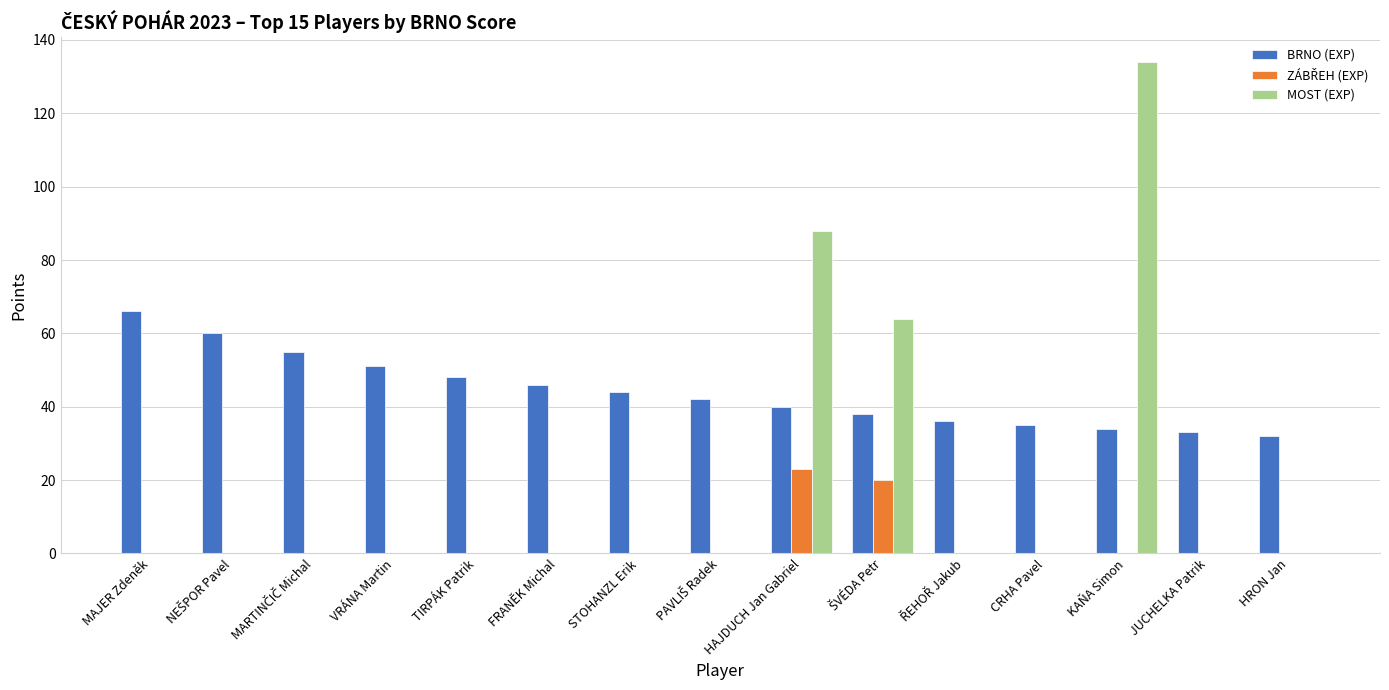

What is the greatest value displayed?

134